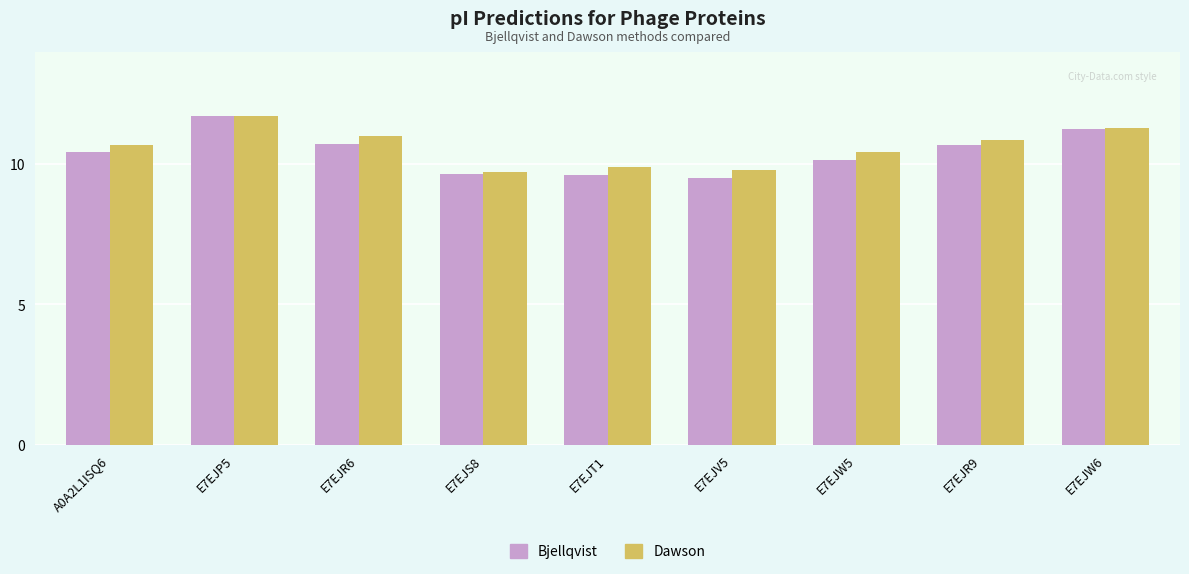

How many data points in Bjellqvist are above 10?

6